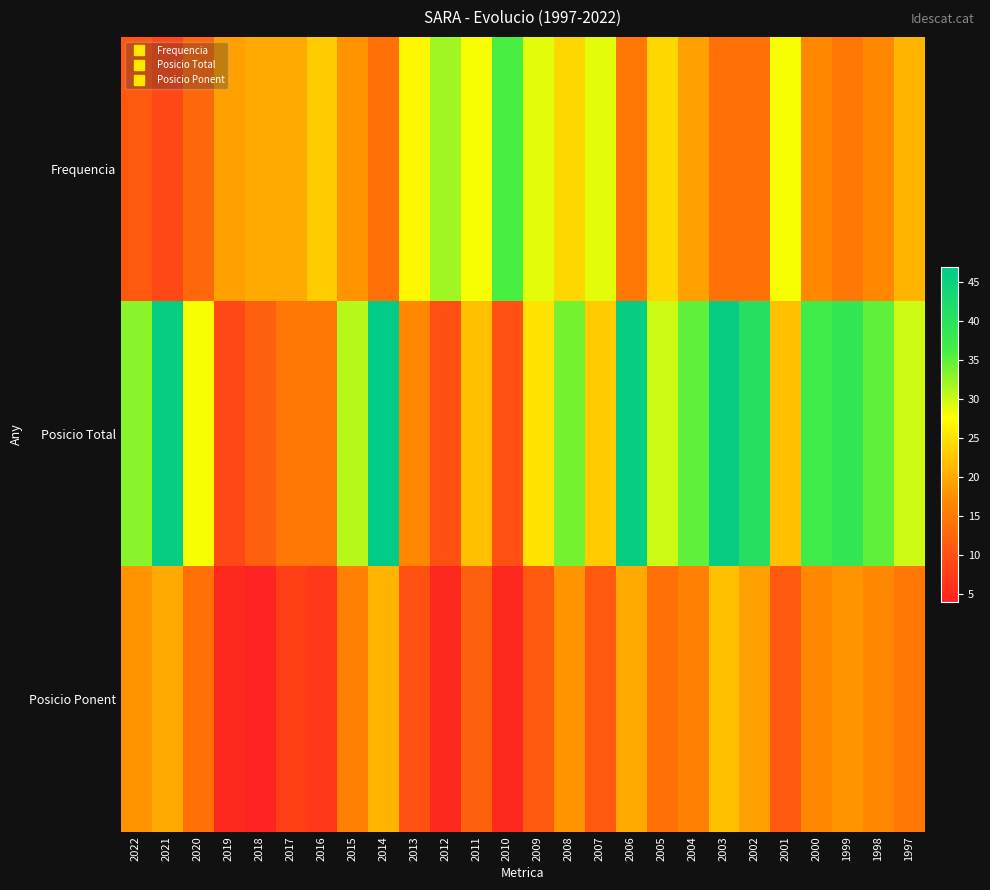

What is the spread (max minus min) of values at 2016?

16